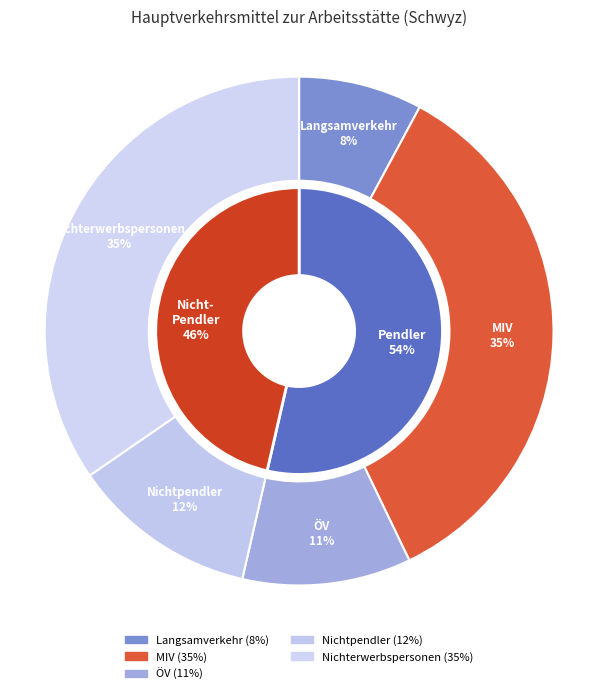

To the nearest percent, what is the difference between the Öffentlicher Verkehr and Motorisierter Individualverkehr slice percentages?

24%